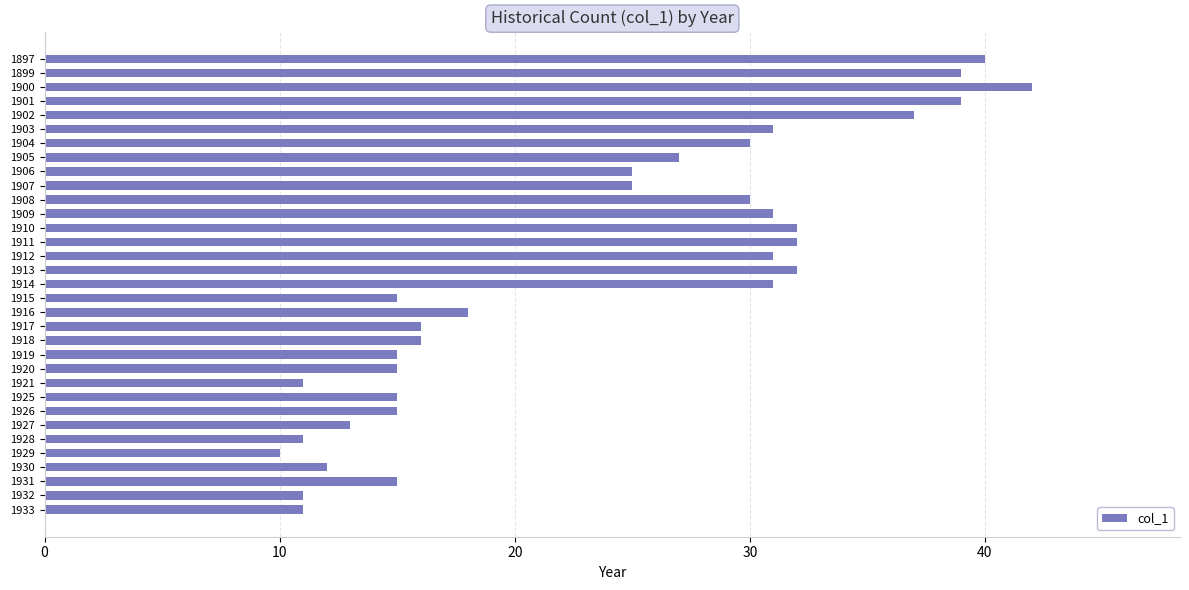

The chart shows a value of 8 at 1912. True or false?

False